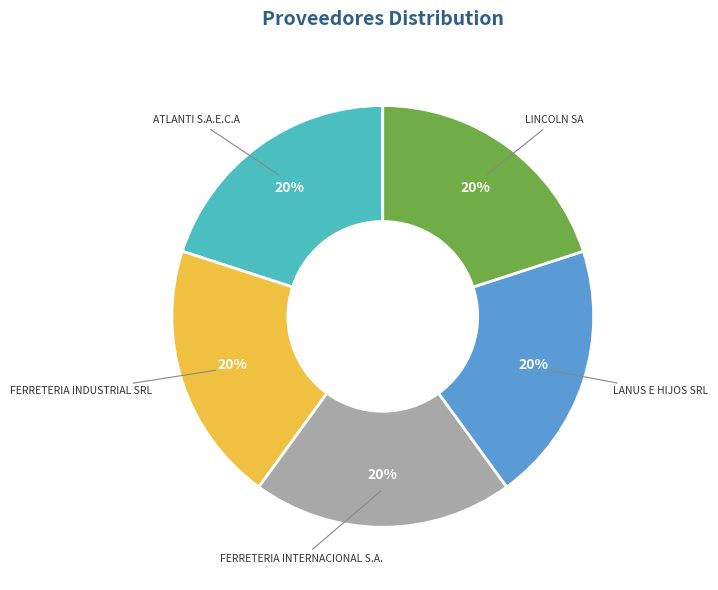

How many slices are in this pie chart?

5